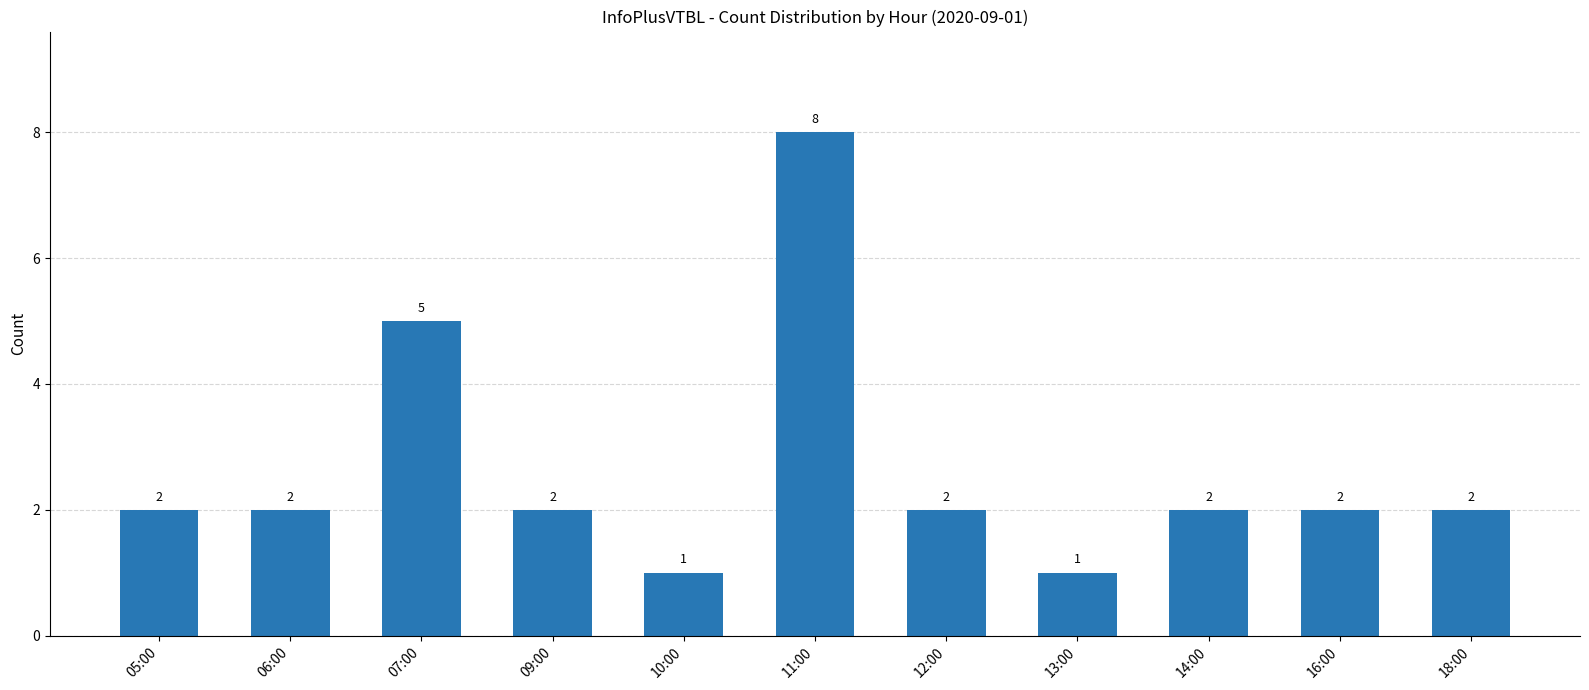

Does the chart contain any negative values?

No